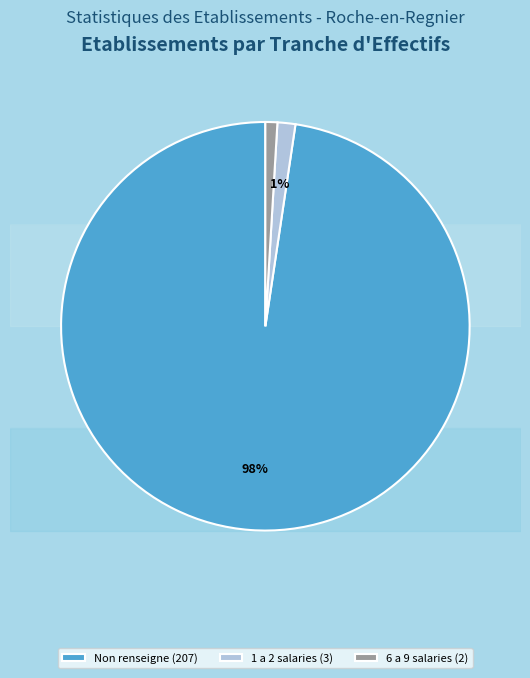

Is there any slice that represents more than half of the pie?

No